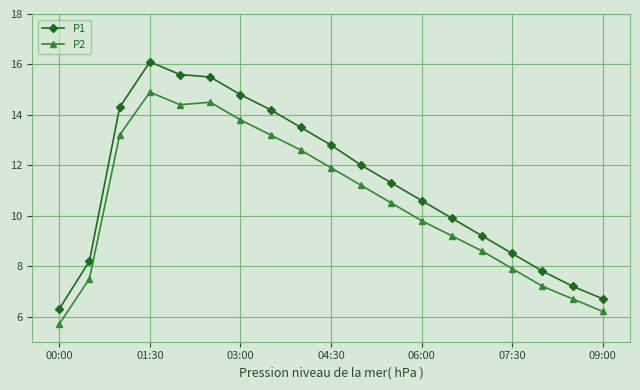

Which series has the widest spread of values?

P1